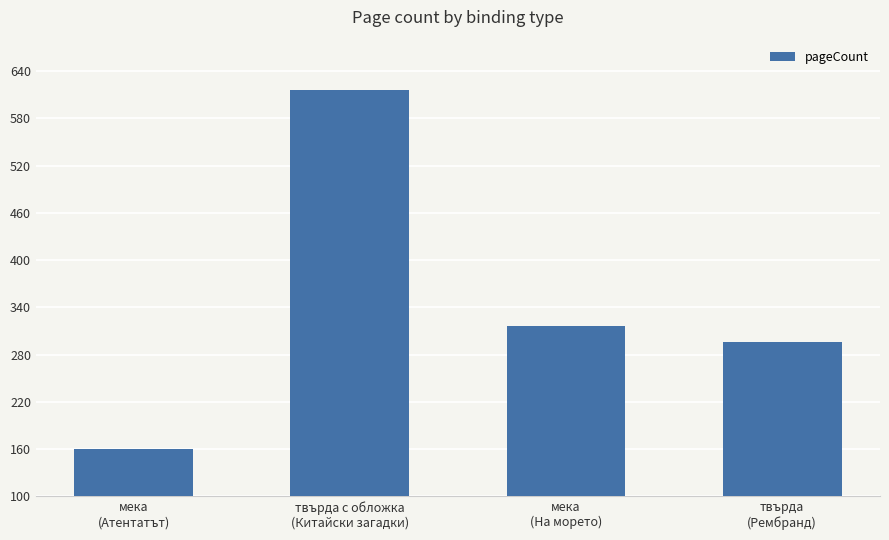

List the labels in order of value, largest first.

твърда с обложка
(Китайски загадки), мека
(На морето), твърда
(Рембранд), мека
(Атентатът)